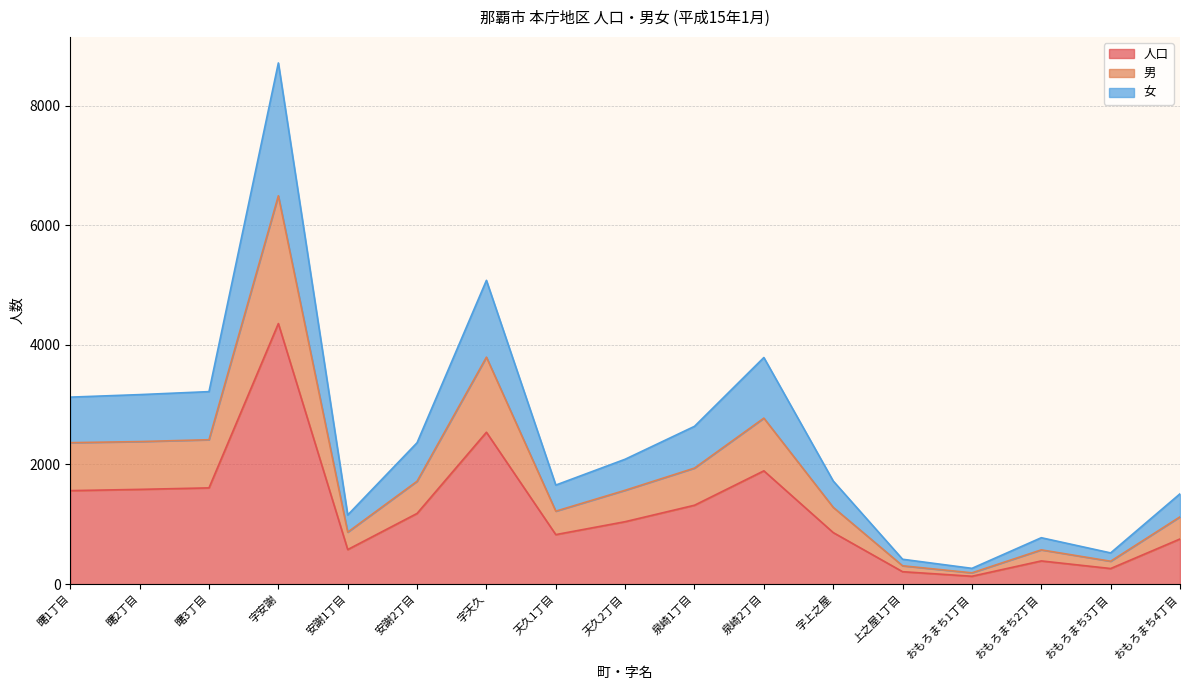

Reading left to right, transcribe all the data shown in this chart.

人口: 曙1丁目=1563	曙2丁目=1584	曙3丁目=1609	字安謝=4356	安謝1丁目=578	安謝2丁目=1182	字天久=2539	天久1丁目=828	天久2丁目=1044	泉崎1丁目=1319	泉崎2丁目=1894	字上之屋=862	上之屋1丁目=208	おもろまち1丁目=132	おもろまち2丁目=388	おもろまち3丁目=261	おもろまち4丁目=755
男: 曙1丁目=2365	曙2丁目=2383	曙3丁目=2414	字安謝=6492	安謝1丁目=869	安謝2丁目=1720	字天久=3794	天久1丁目=1220	天久2丁目=1569	泉崎1丁目=1940	泉崎2丁目=2775	字上之屋=1284	上之屋1丁目=307	おもろまち1丁目=189	おもろまち2丁目=573	おもろまち3丁目=383	おもろまち4丁目=1125
女: 曙1丁目=3126	曙2丁目=3168	曙3丁目=3218	字安謝=8712	安謝1丁目=1156	安謝2丁目=2364	字天久=5078	天久1丁目=1656	天久2丁目=2088	泉崎1丁目=2638	泉崎2丁目=3788	字上之屋=1724	上之屋1丁目=416	おもろまち1丁目=264	おもろまち2丁目=776	おもろまち3丁目=522	おもろまち4丁目=1510